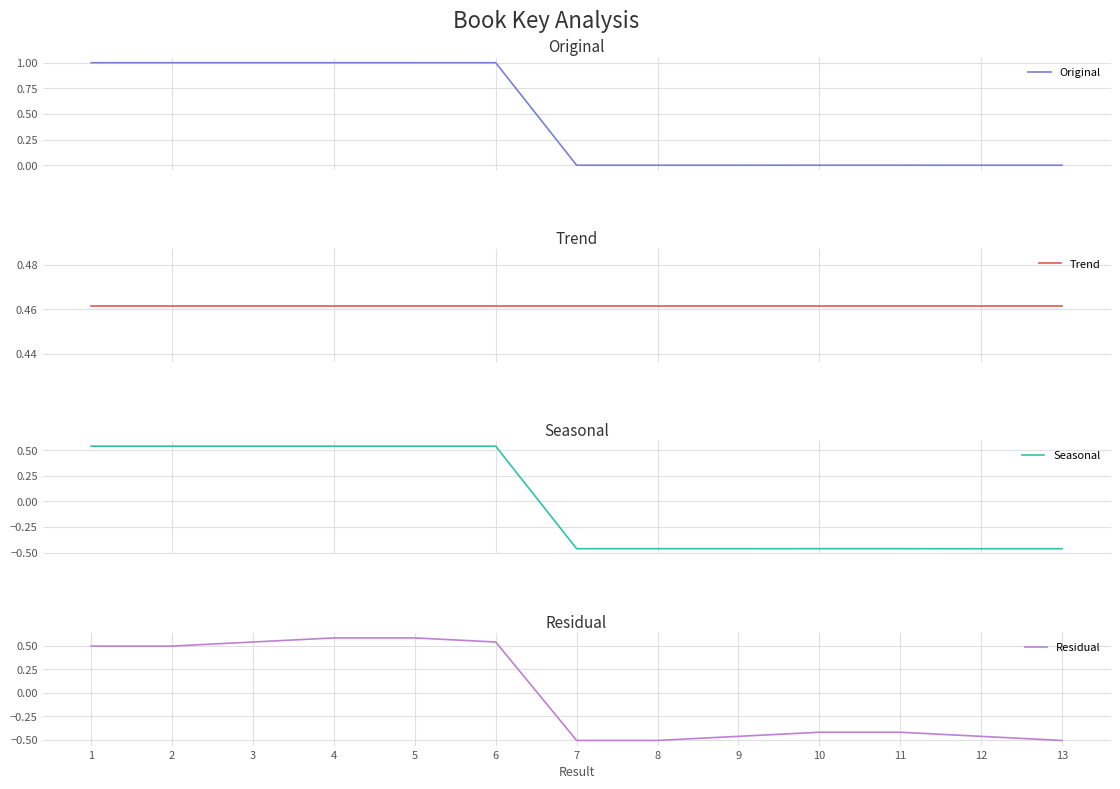

Rank the series at 6 from highest to lowest value.

Original, Seasonal, Residual, Trend